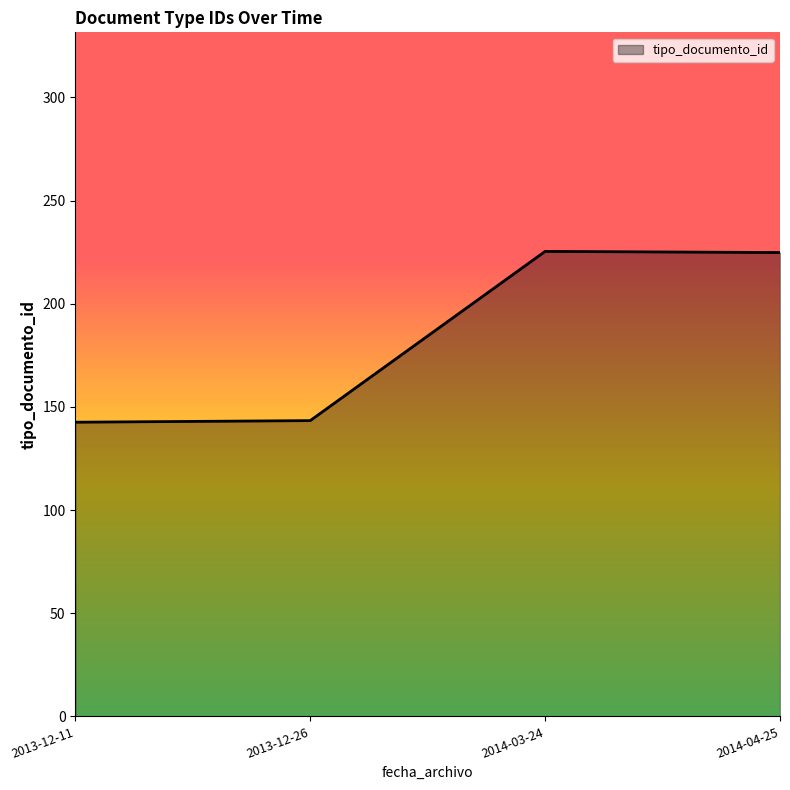

Where is the first local maximum?

2014-03-24